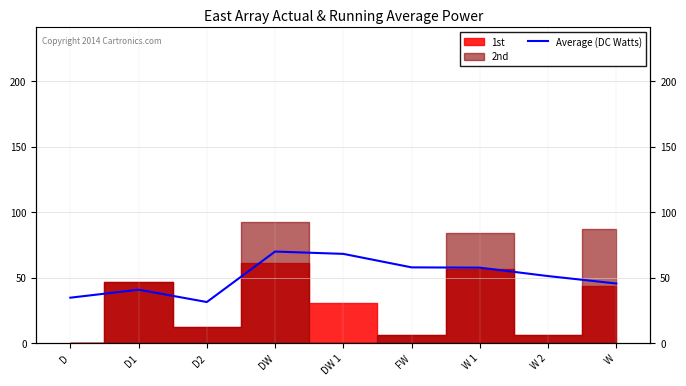

Is this an area chart (filled region under the line)?

No